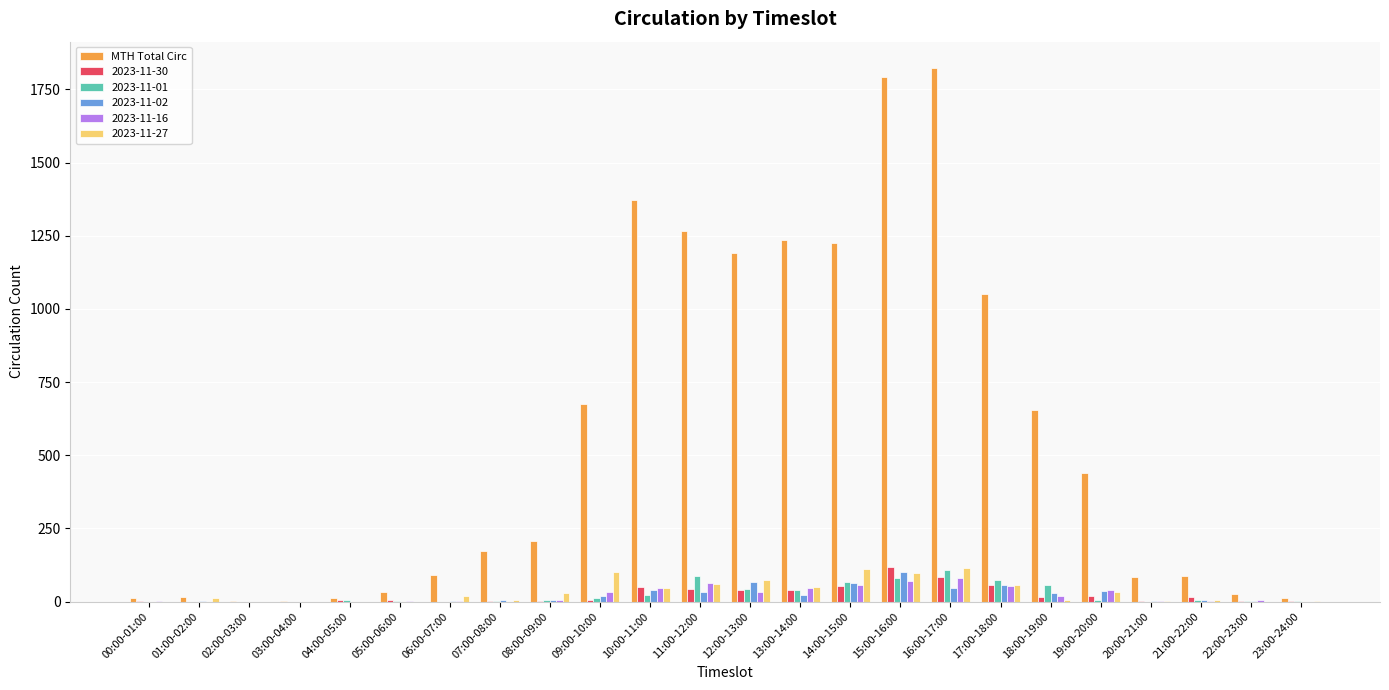

What is the maximum value for MTH Total Circ?

1822